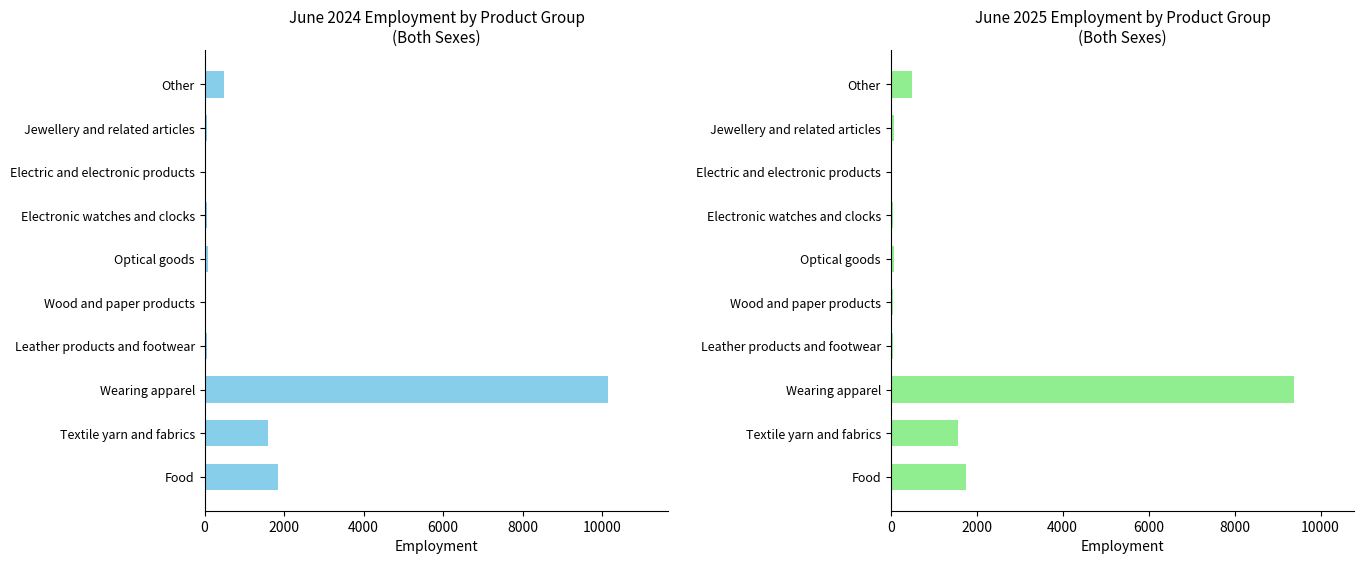

The value of June 2024 Both sexes at 8 is 45. True or false?

False